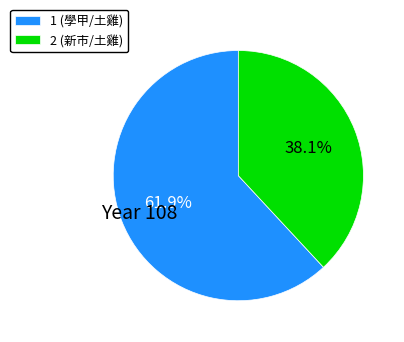

True or false: 1 (學甲/土雞) accounts for 56% of the total.

False